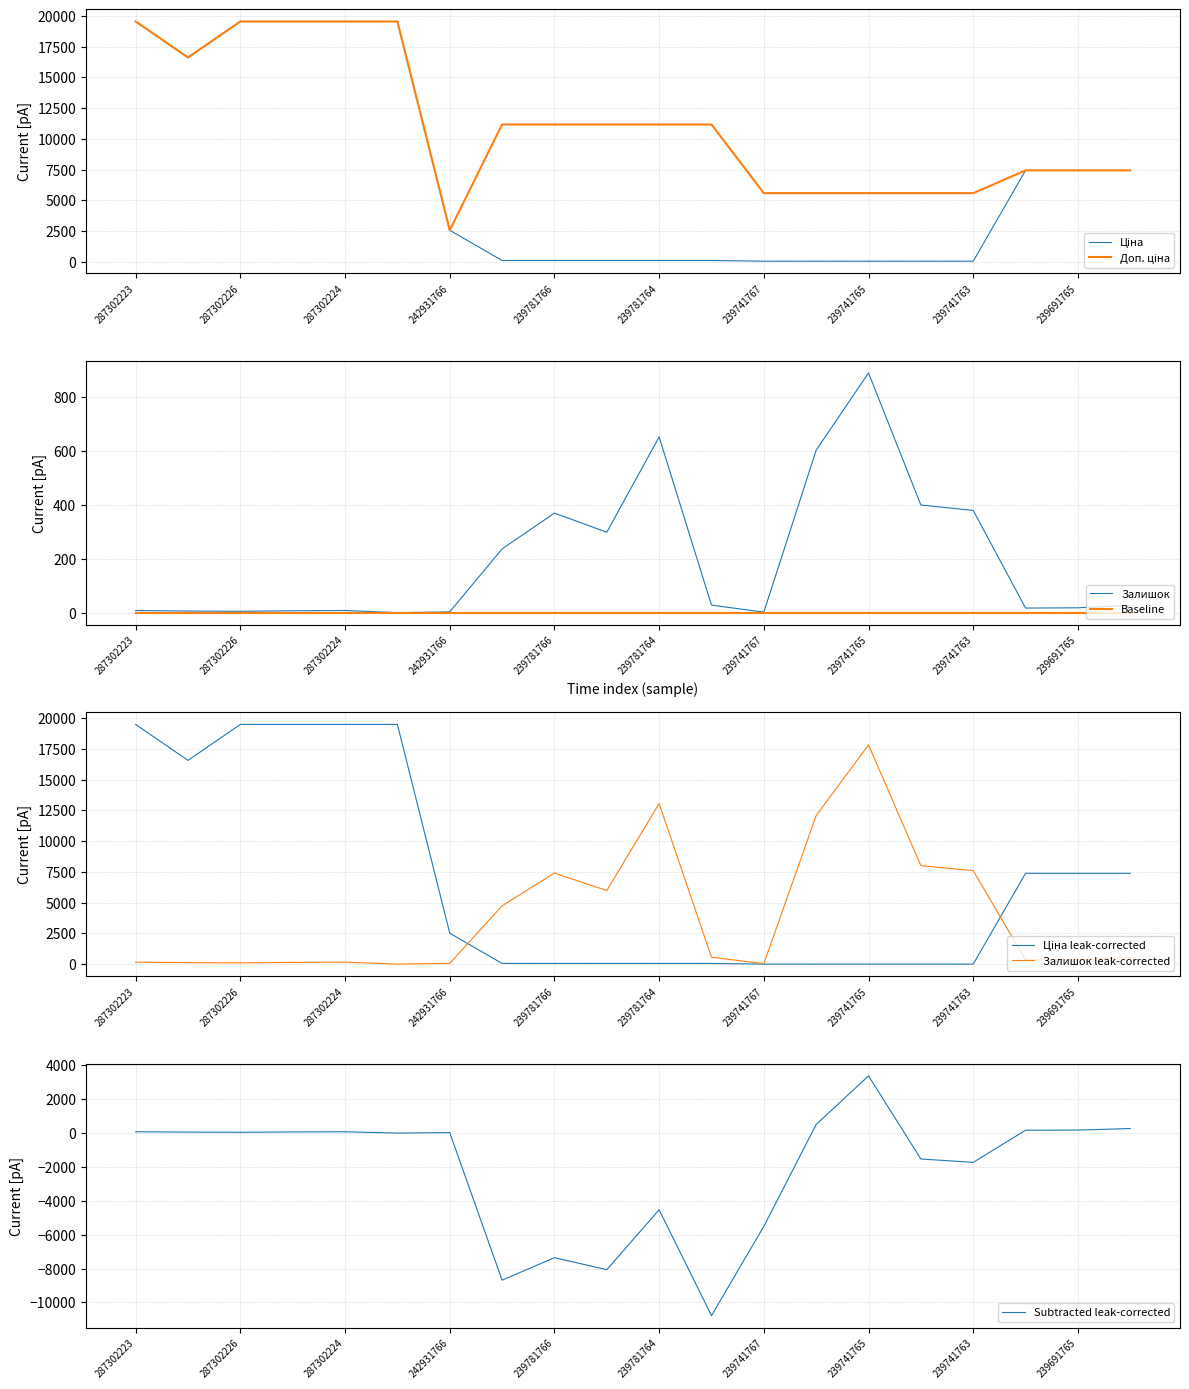

Which series has the largest total across all categories?

Доп. ціна